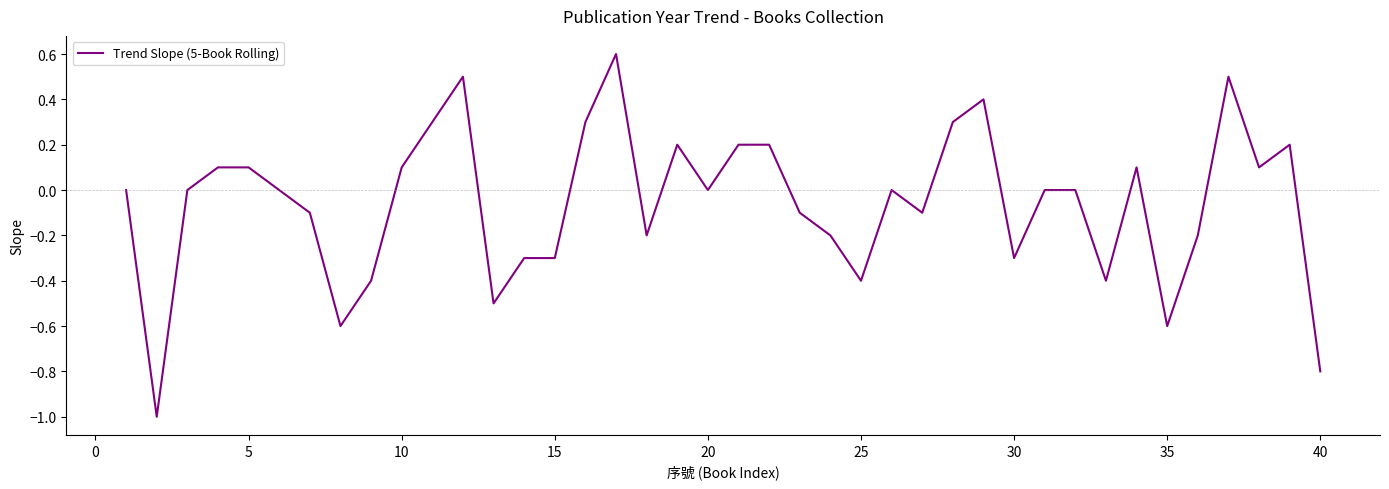

What is the maximum value shown in the chart?

0.6